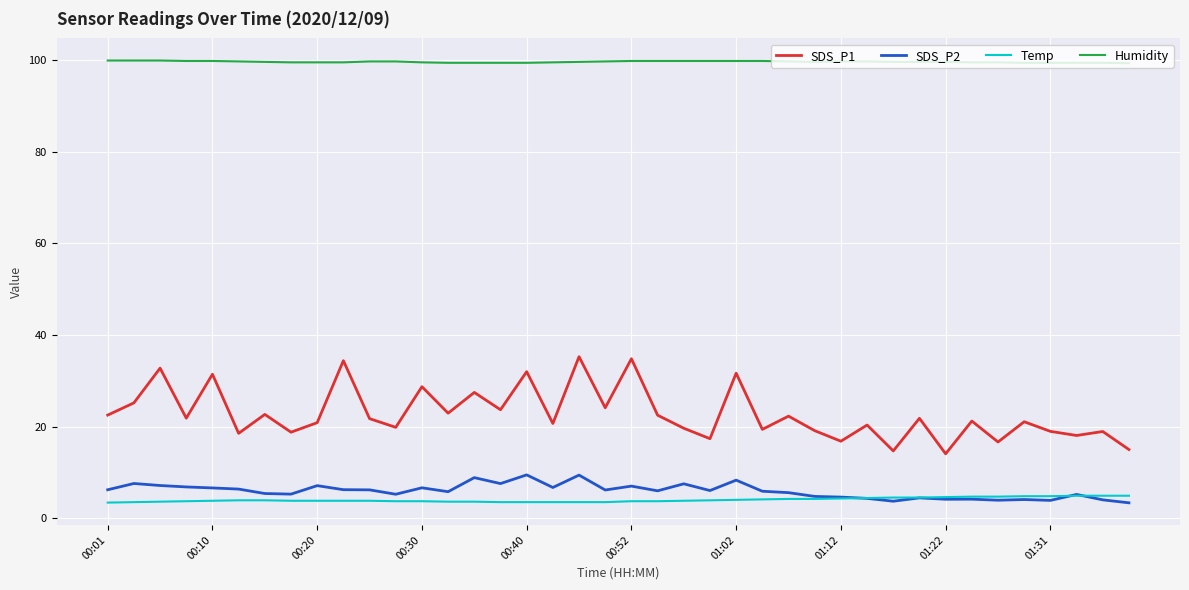

How many categories are shown in the chart?

40